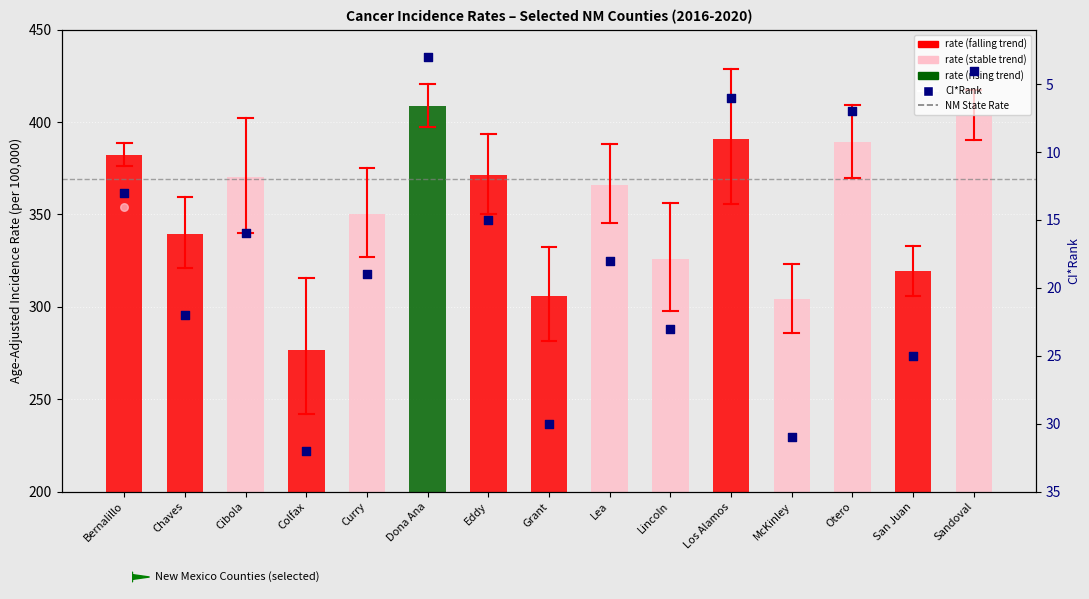

Which series reaches the minimum Y coordinate?

ci_rank